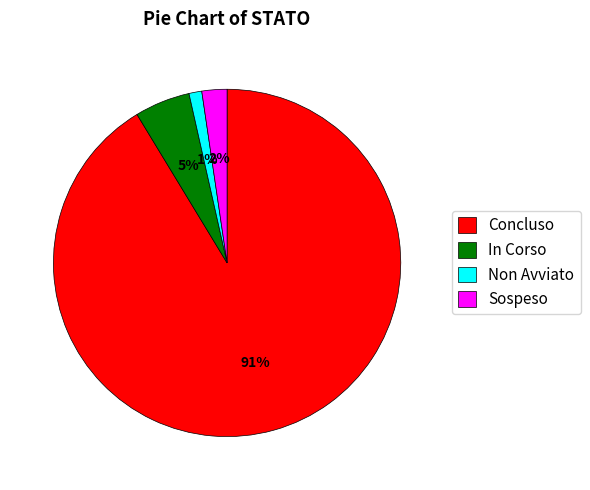

To the nearest percent, what is the average slice percentage?

25%